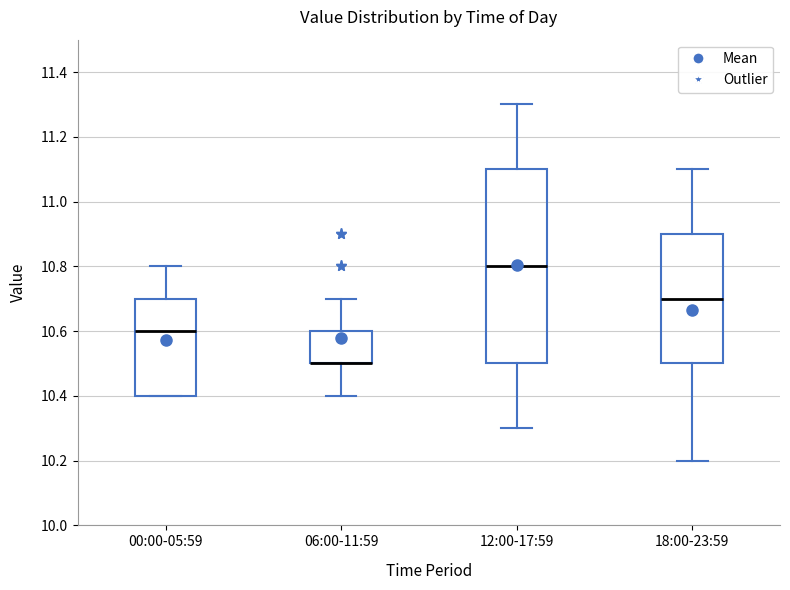

Which box is the tallest, from its lower edge to its upper edge?

12:00-17:59